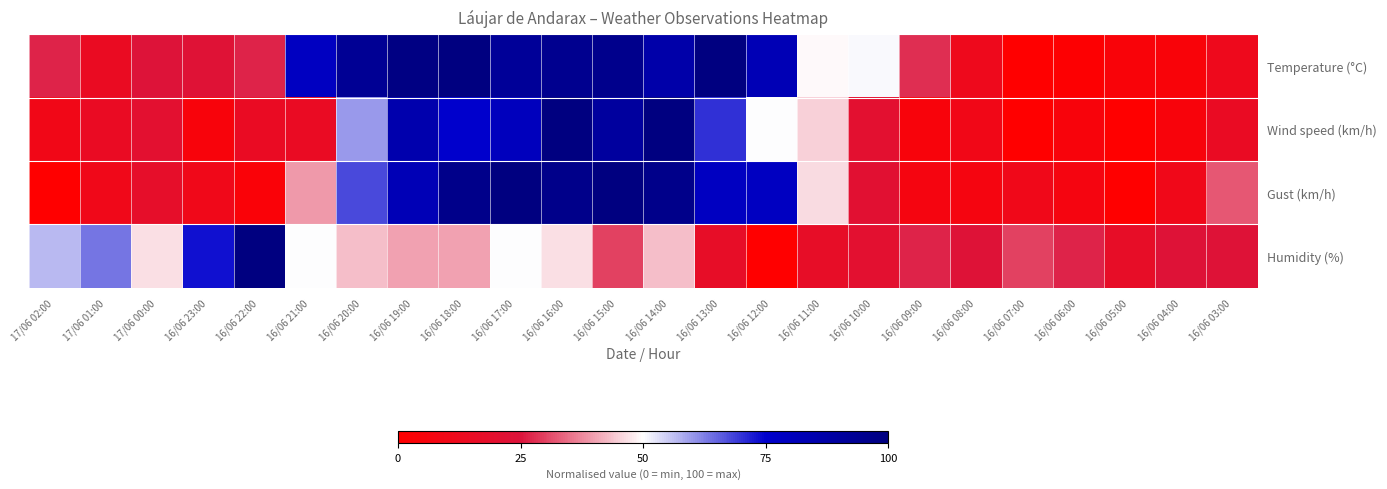

At 16/06 10:00, list the series in order from smallest to largest.

Wind speed (km/h), Humidity (%), Gust (km/h), Temperature (°C)